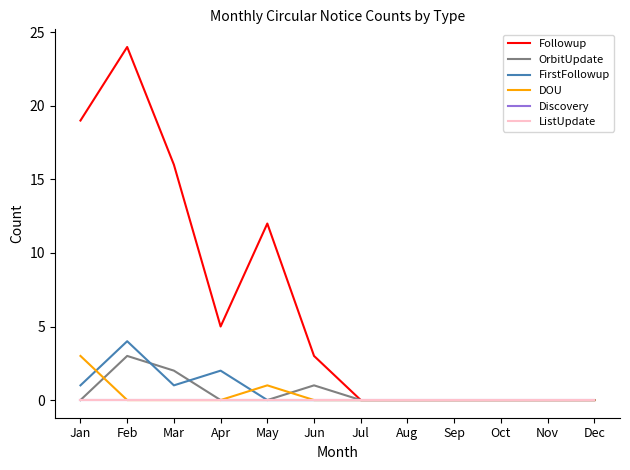

Rank the series by their maximum value, from lowest to highest.

Discovery, ListUpdate, OrbitUpdate, DOU, FirstFollowup, Followup